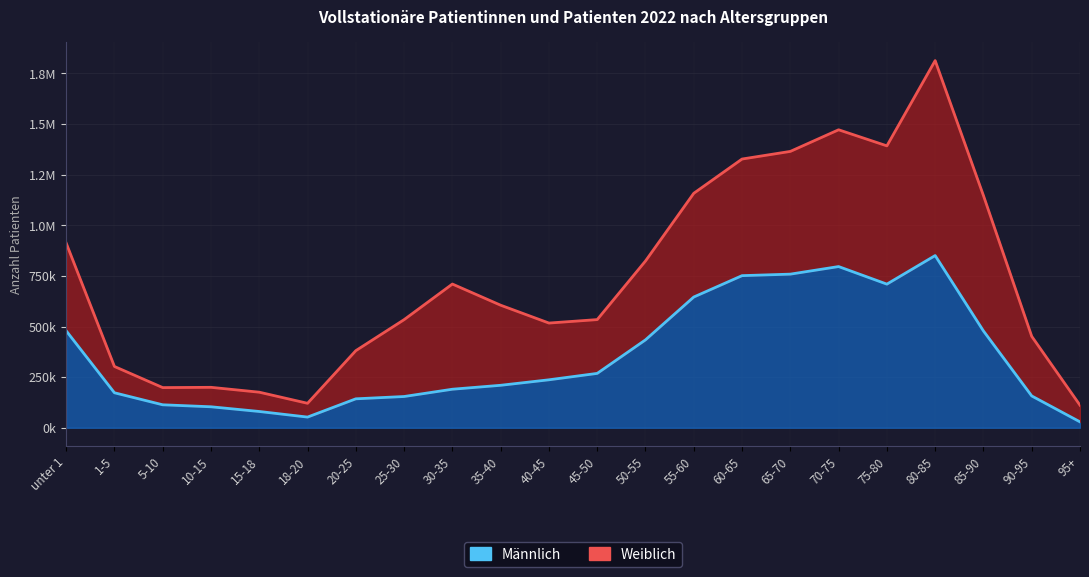

What is the difference between the values at 60-65 and 15-18?

671039